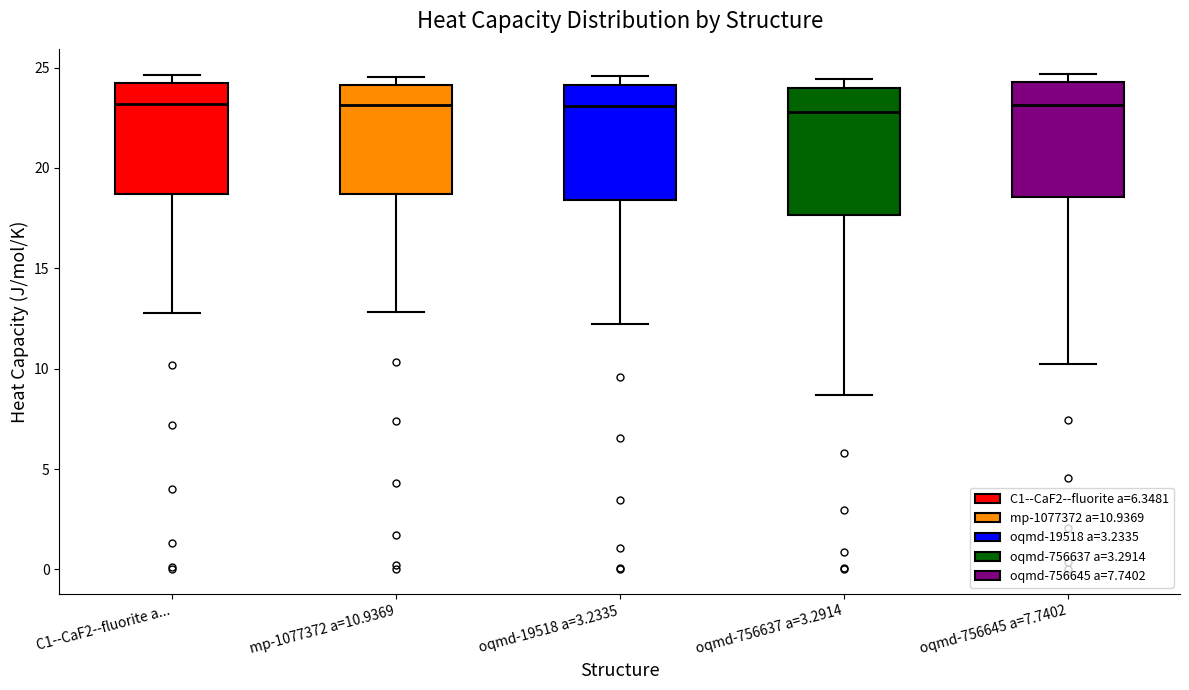

Which box is the tallest, from its lower edge to its upper edge?

oqmd-756637 a=3.2914